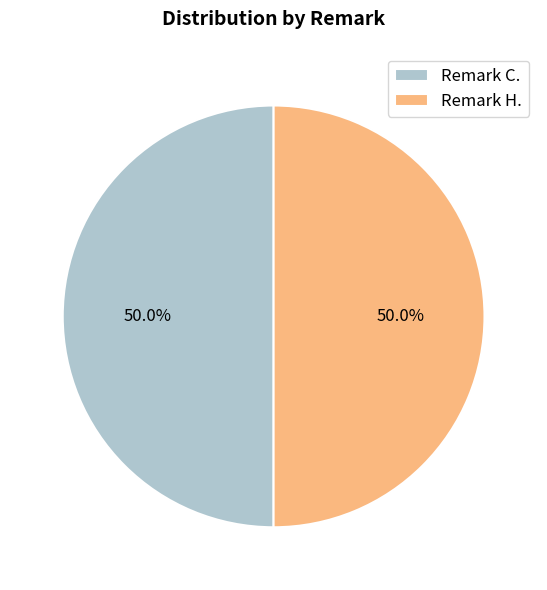

Approximately how many times larger is the value at Remark H. compared to Remark C.?

1.0